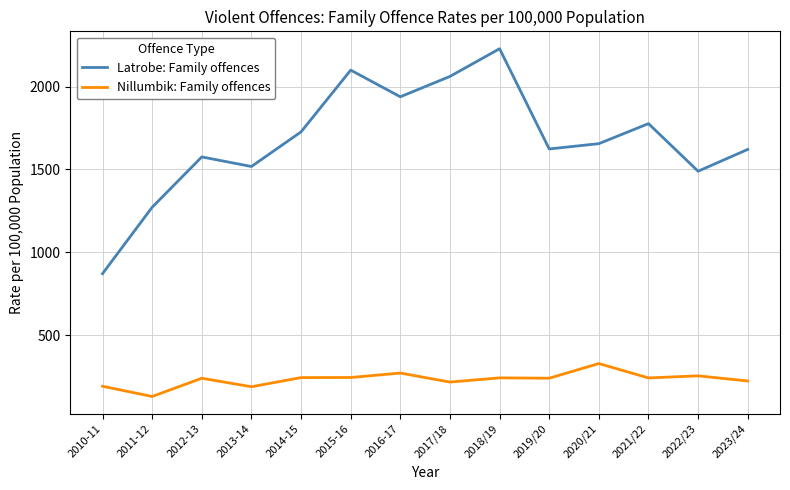

True or false: Nillumbik: Family offences and Latrobe: Family offences cross at least once.

False